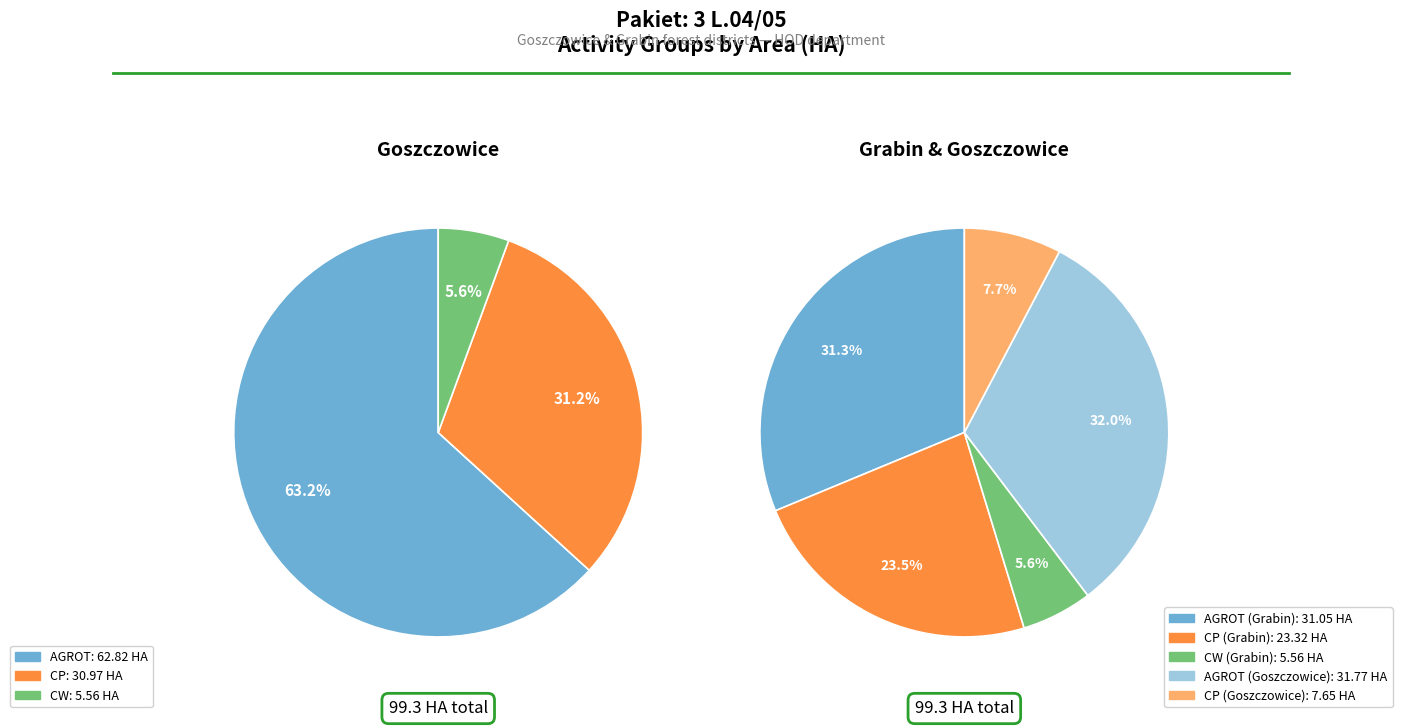

Does CP account for over 50% of the chart?

No